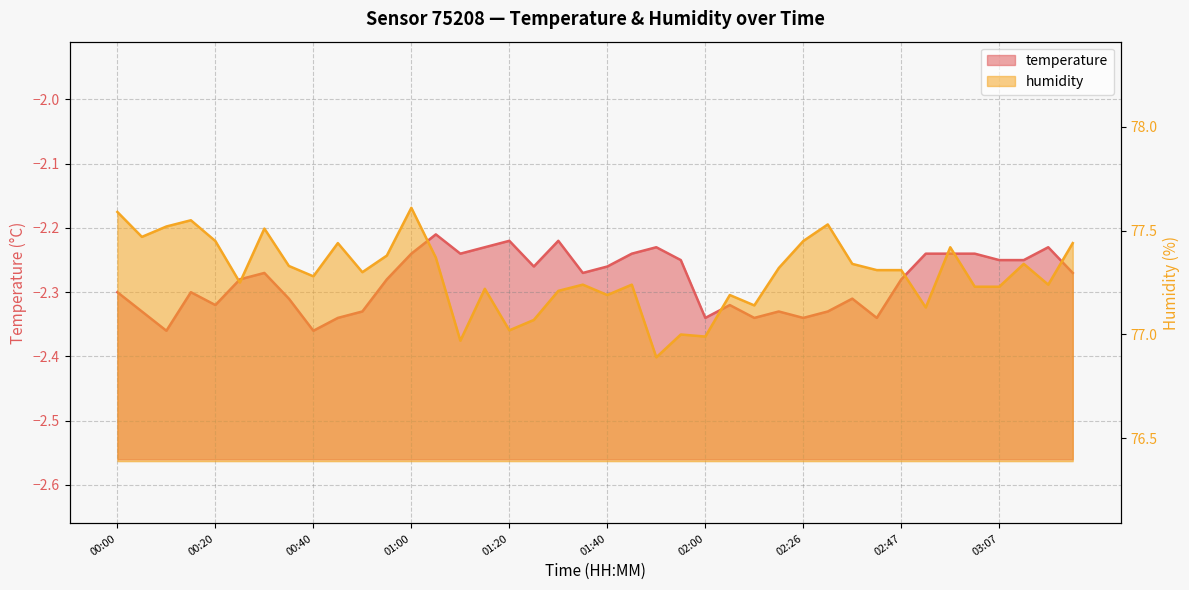

How many lines are shown in the chart?

2